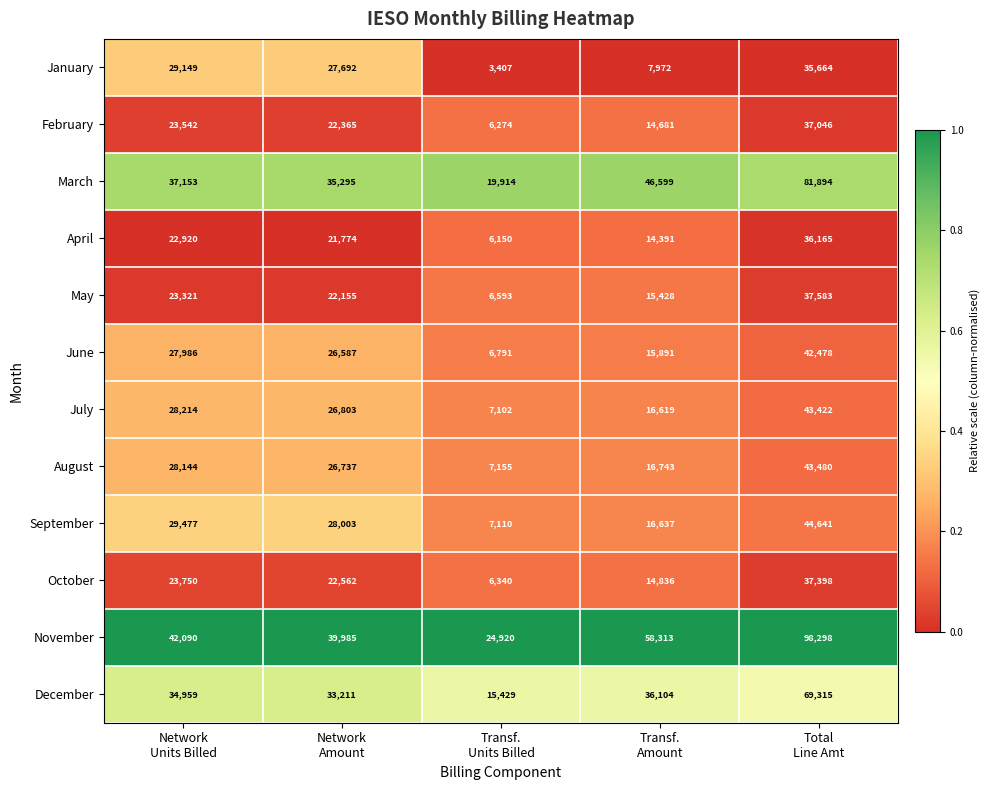

What is the difference between the highest and lowest values at Network
Units Billed?

19170